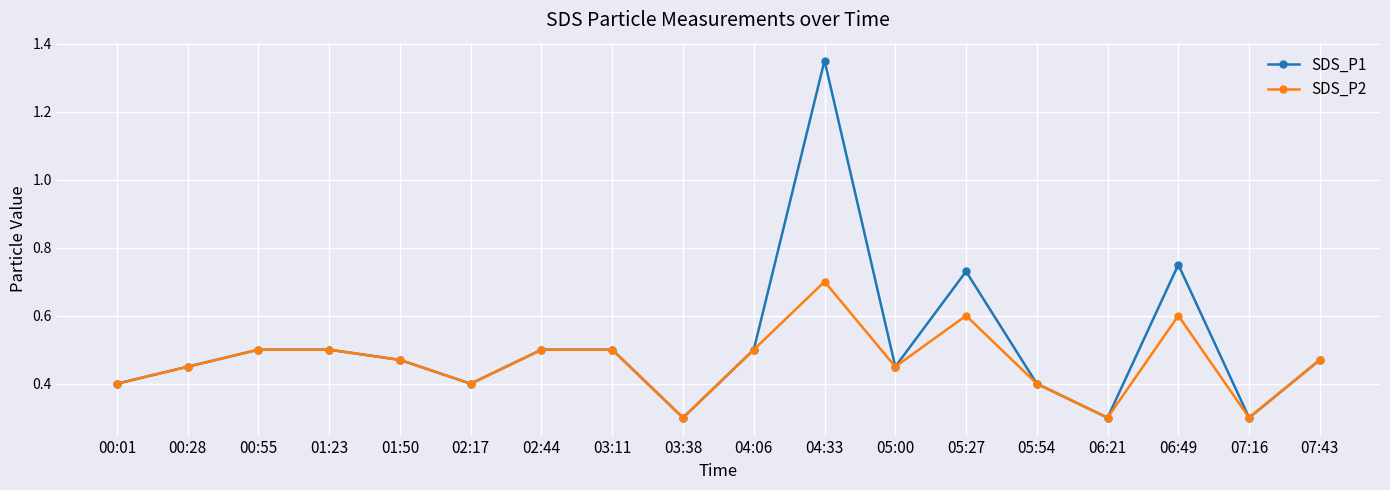

How many SDS_P2 values are between 0 and 1?

18